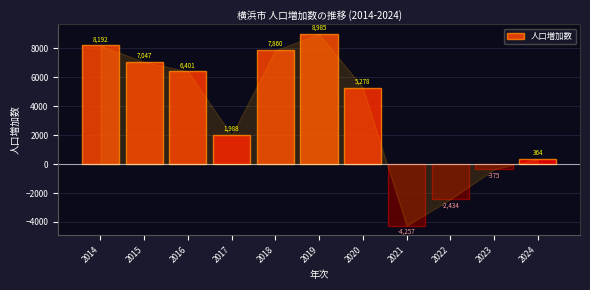

Reading left to right, list all the values displayed in this chart.

2014=8192	2015=7047	2016=6401	2017=1988	2018=7860	2019=8985	2020=5278	2021=-4257	2022=-2434	2023=-375	2024=364